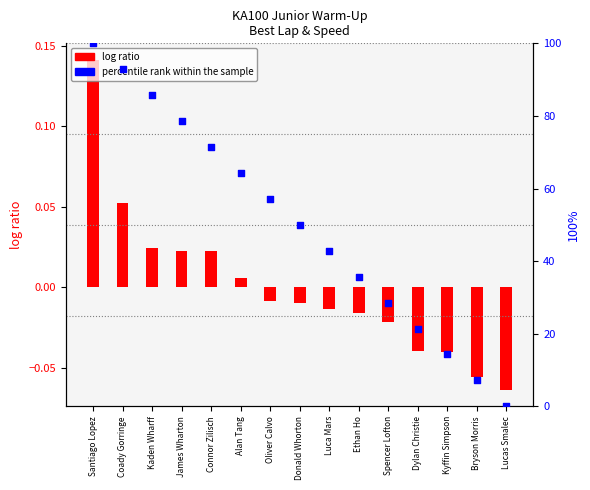

Which series has the largest Y range (max minus min)?

percentile rank within the sample